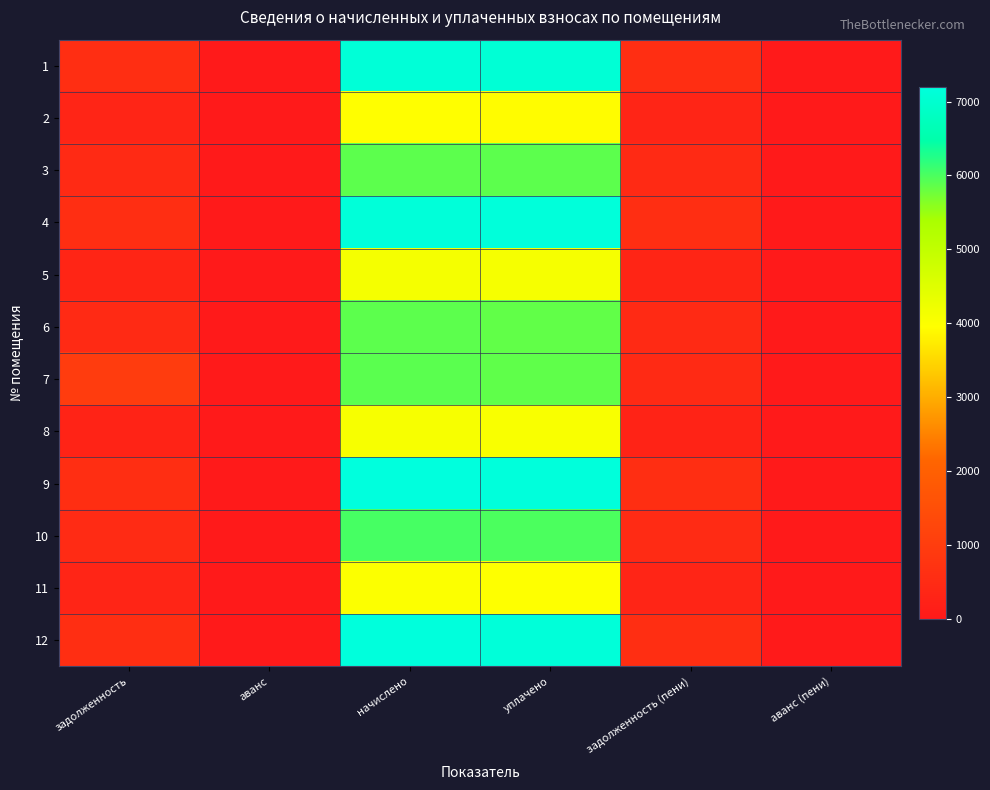

At уплачено, list the series in order from largest to smallest.

9, 4, 12, 1, 10, 3, 7, 6, 5, 8, 11, 2